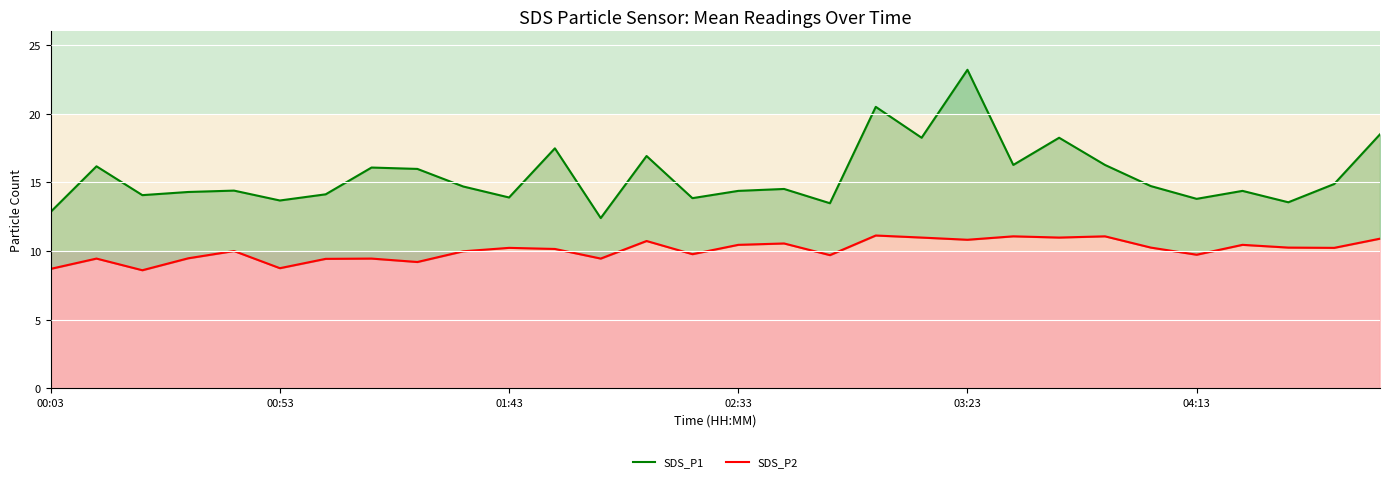

What is the value of the SDS_P2 point at the 9th from the left?

9.2